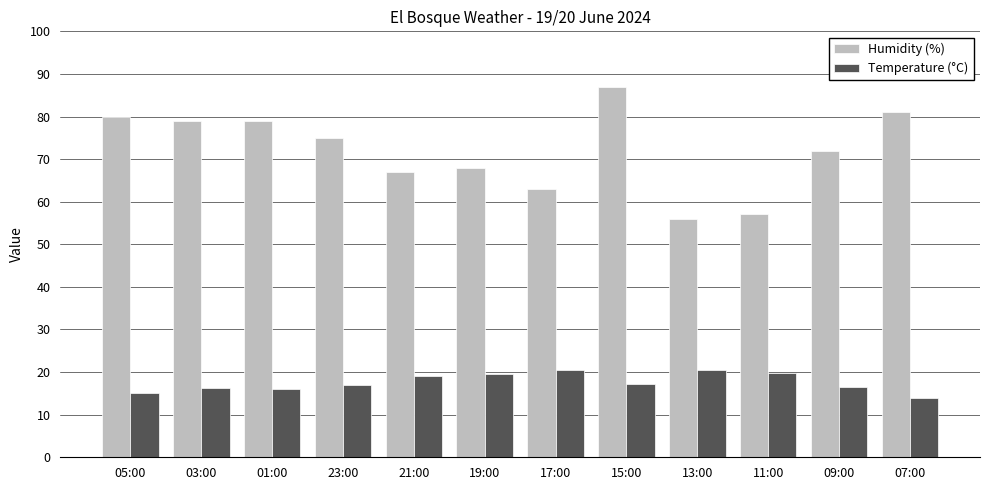

Between 05:00 and 11:00, which series saw the biggest shift?

Humidity (%)